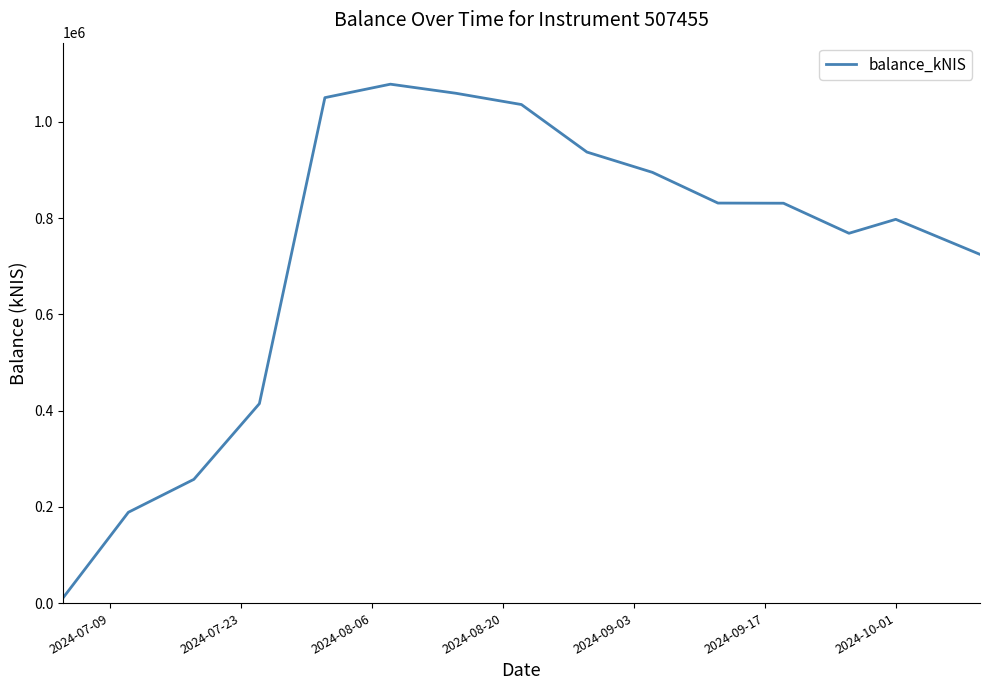

What is the difference between the maximum and minimum values?

1067911.3